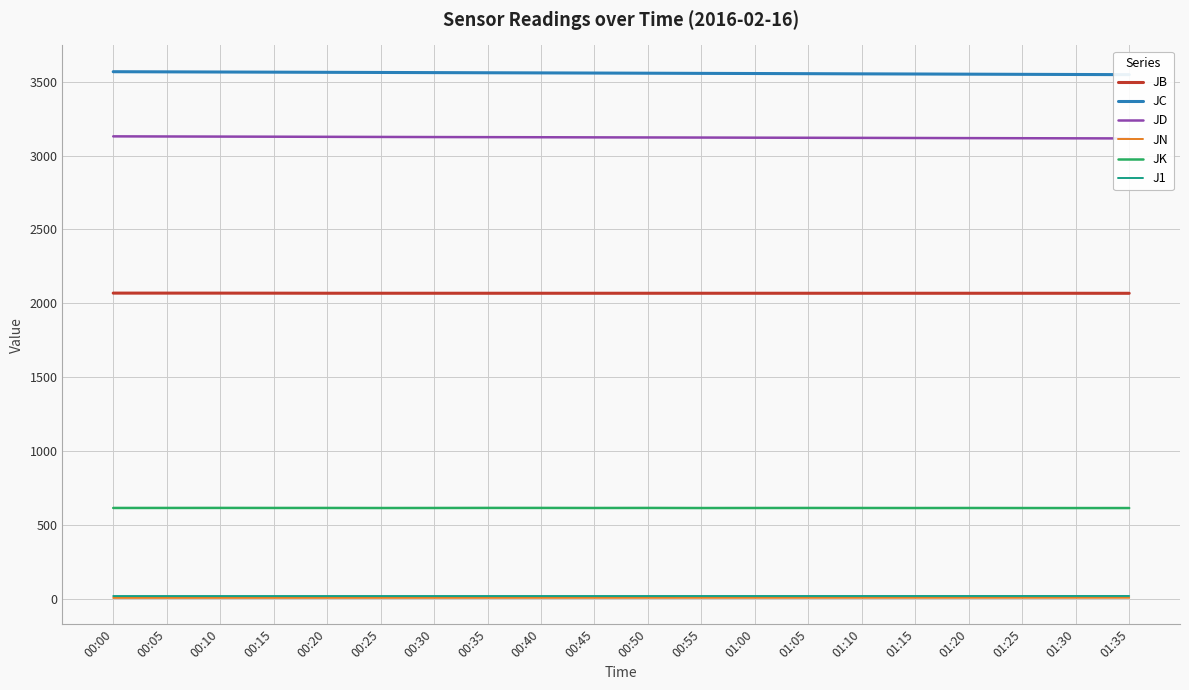

List the series in order of their peak value, lowest first.

JN, J1, JK, JB, JD, JC